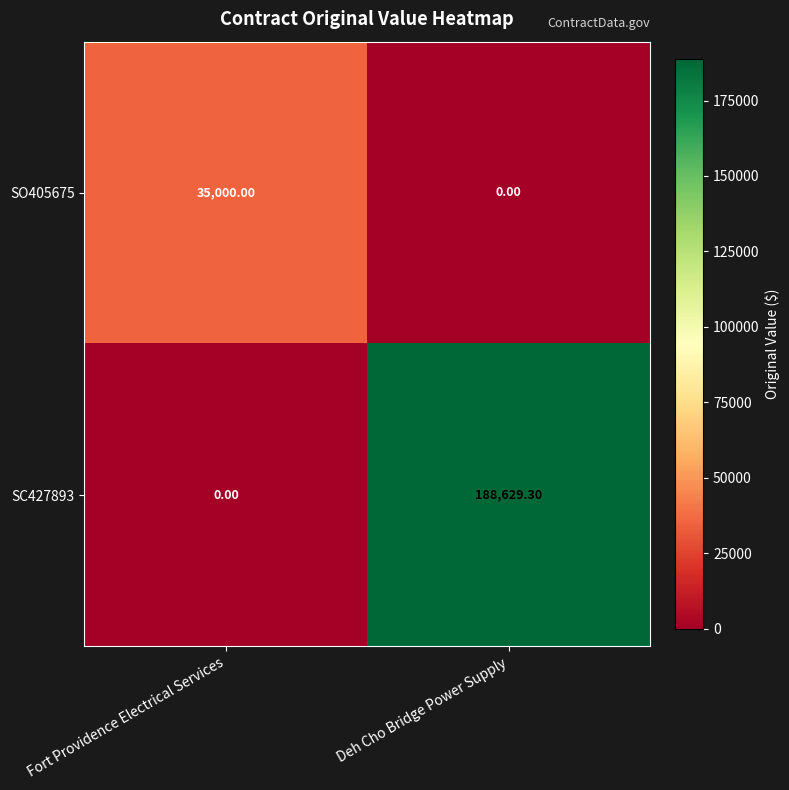

What is the total value across all series at Fort Providence Electrical Services?

35000.0